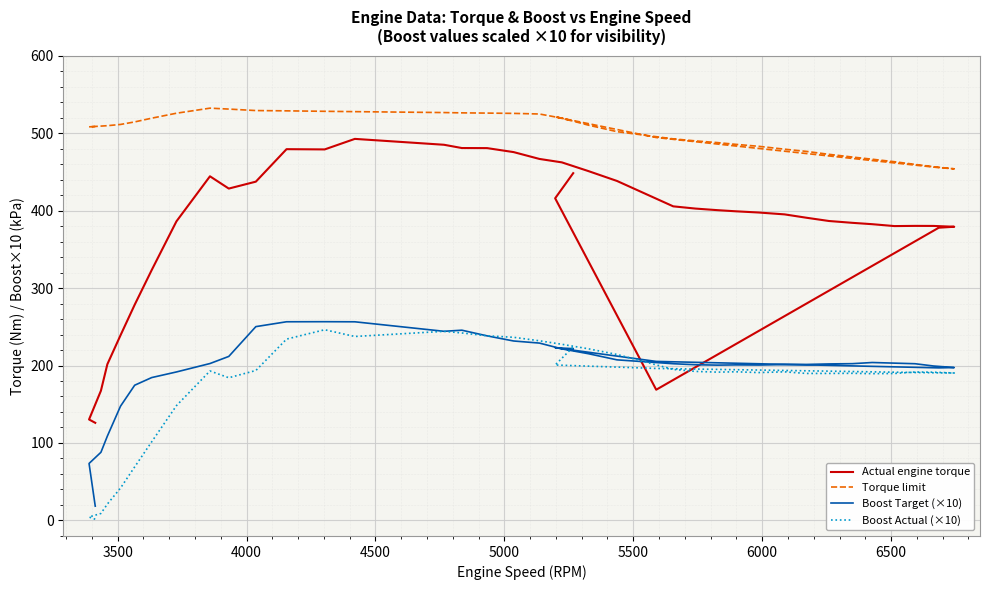

How many intersections are there between Actual engine torque and Boost Target (×10)?

2